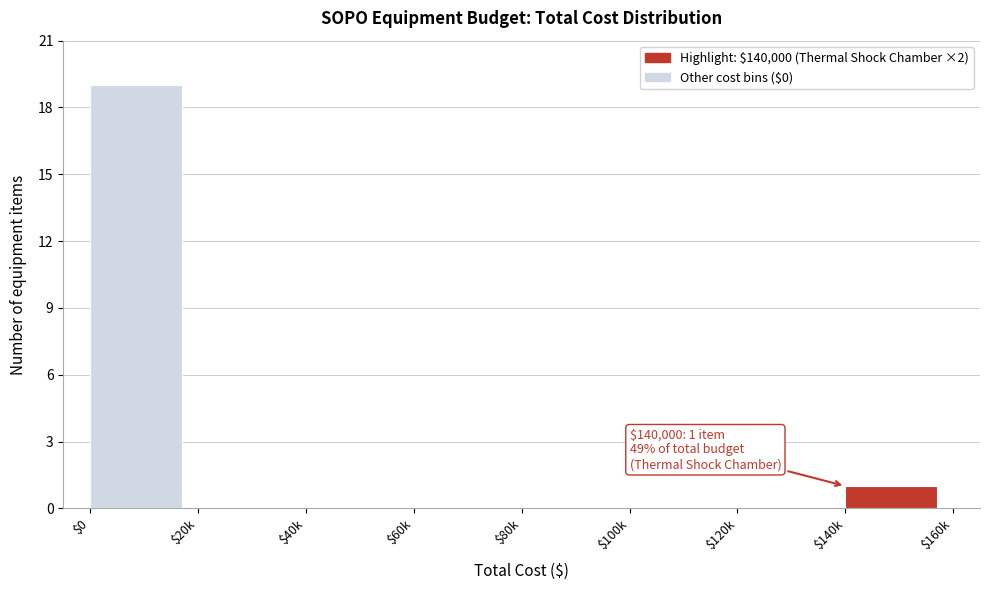

The value at $120k is 11. True or false?

False